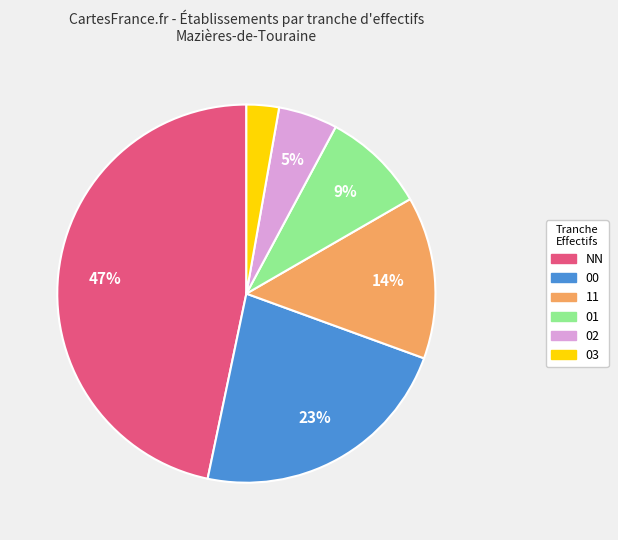

Which slice is the largest?

NN